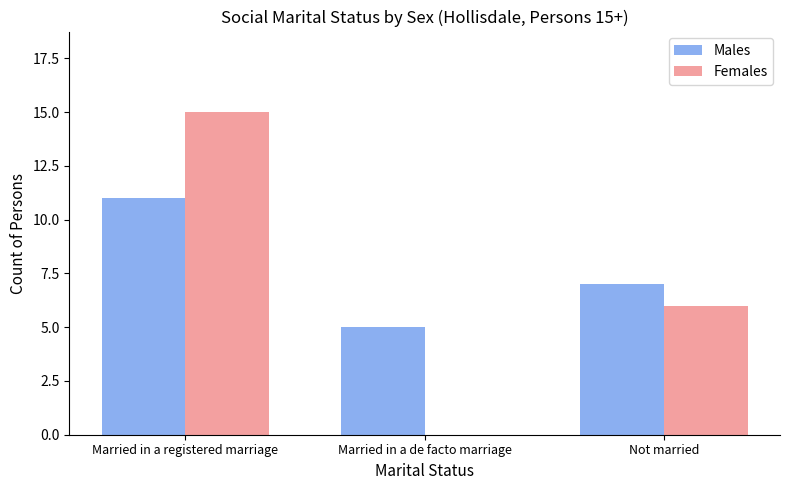

What are all the series names shown in the legend?

Males, Females